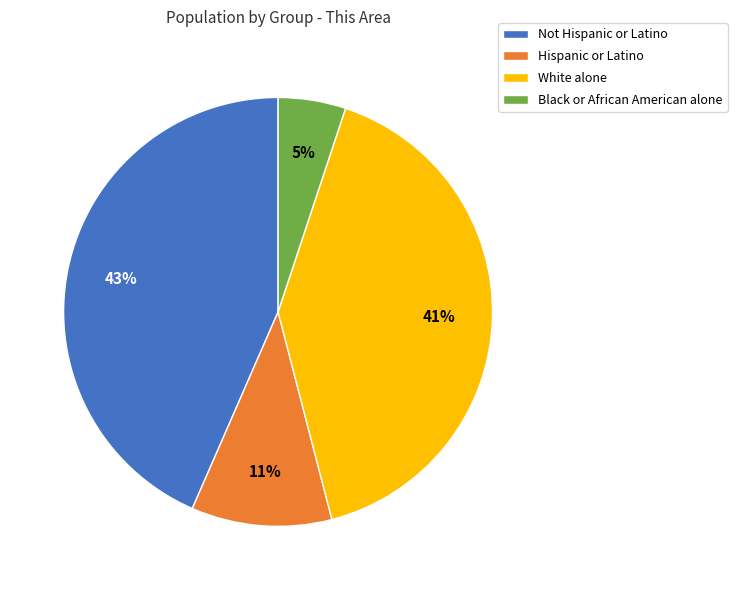

To the nearest percent, what is the average slice percentage?

25%